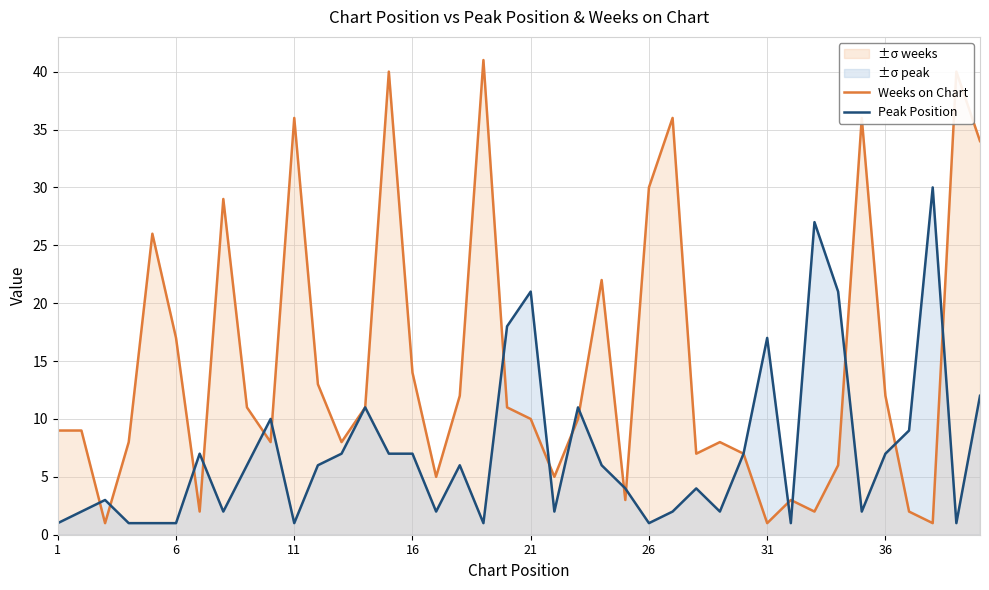

Rank the series by their average value, from highest to lowest.

Weeks on Chart, Peak Position